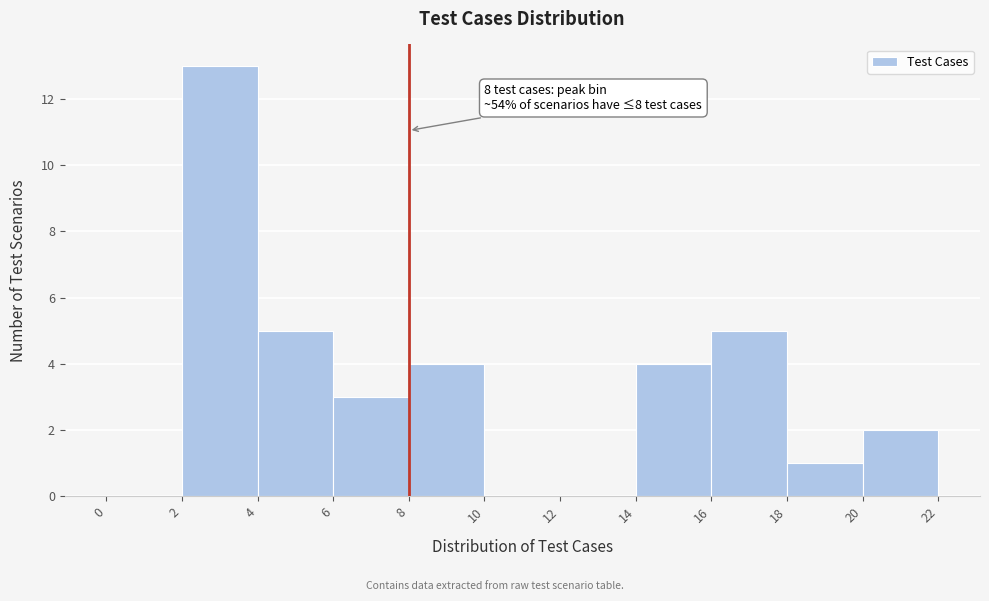

Which range on the x-axis has the tallest bar?

2 to 4